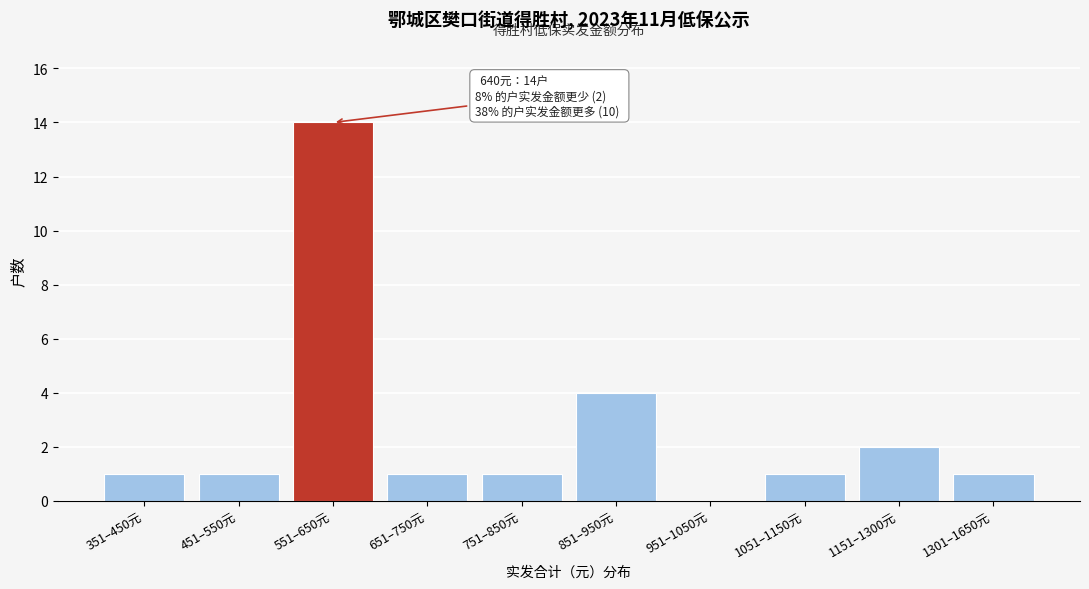

Reading left to right, what are all the values shown in this chart?

351–450元=1	451–550元=1	551–650元=14	651–750元=1	751–850元=1	851–950元=4	951–1050元=0	1051–1150元=1	1151–1300元=2	1301–1650元=1